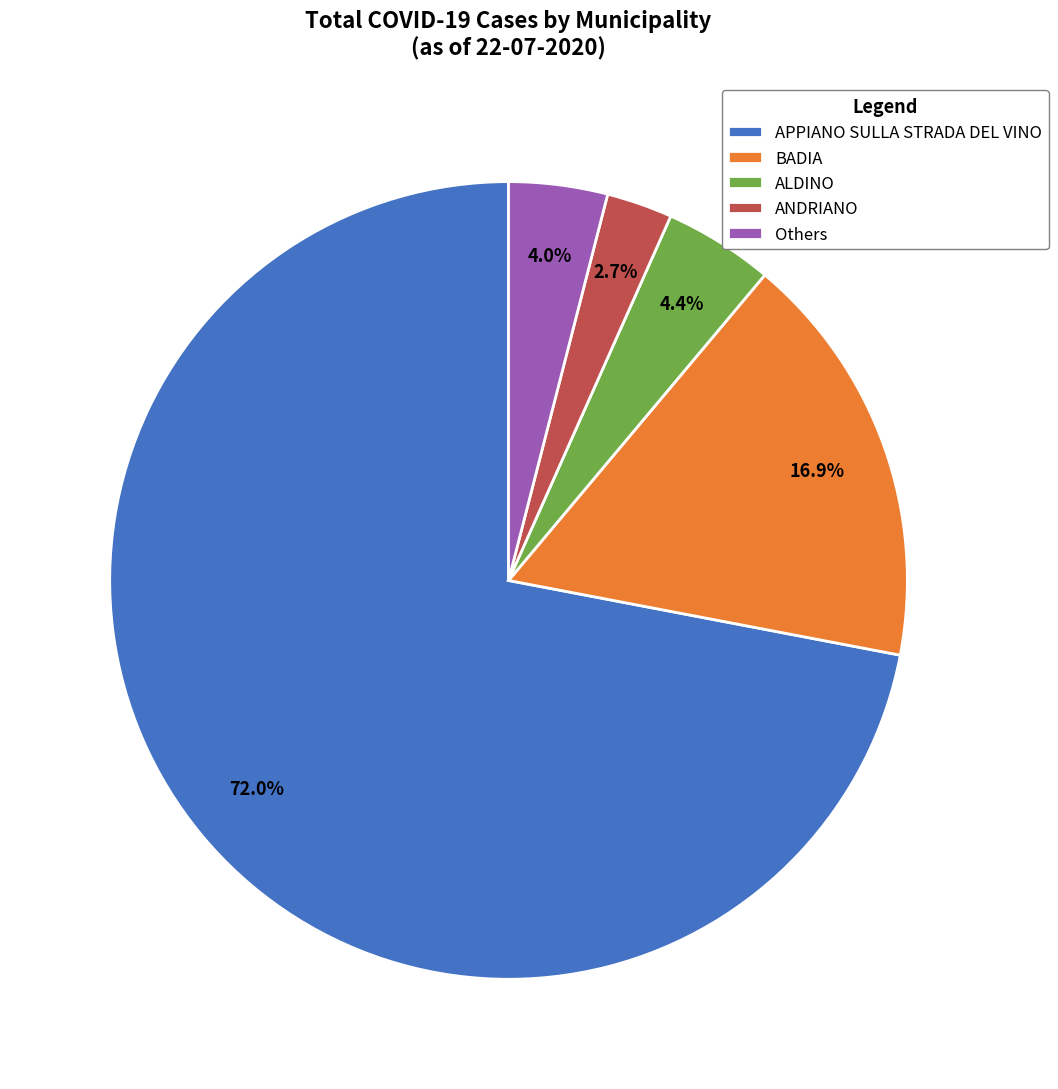

Which category has the smallest portion of the pie?

ANDRIANO